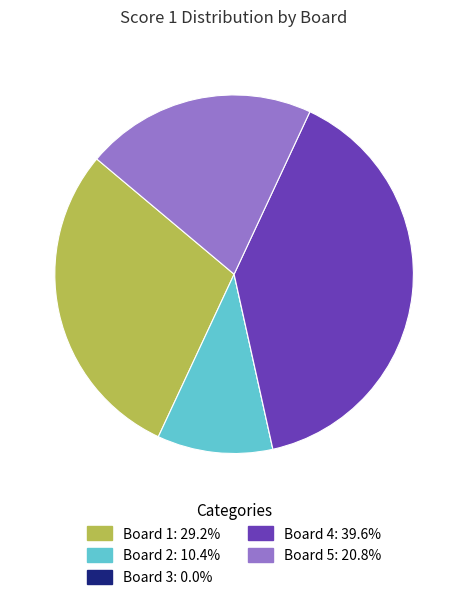

Is there a majority slice in this chart?

No